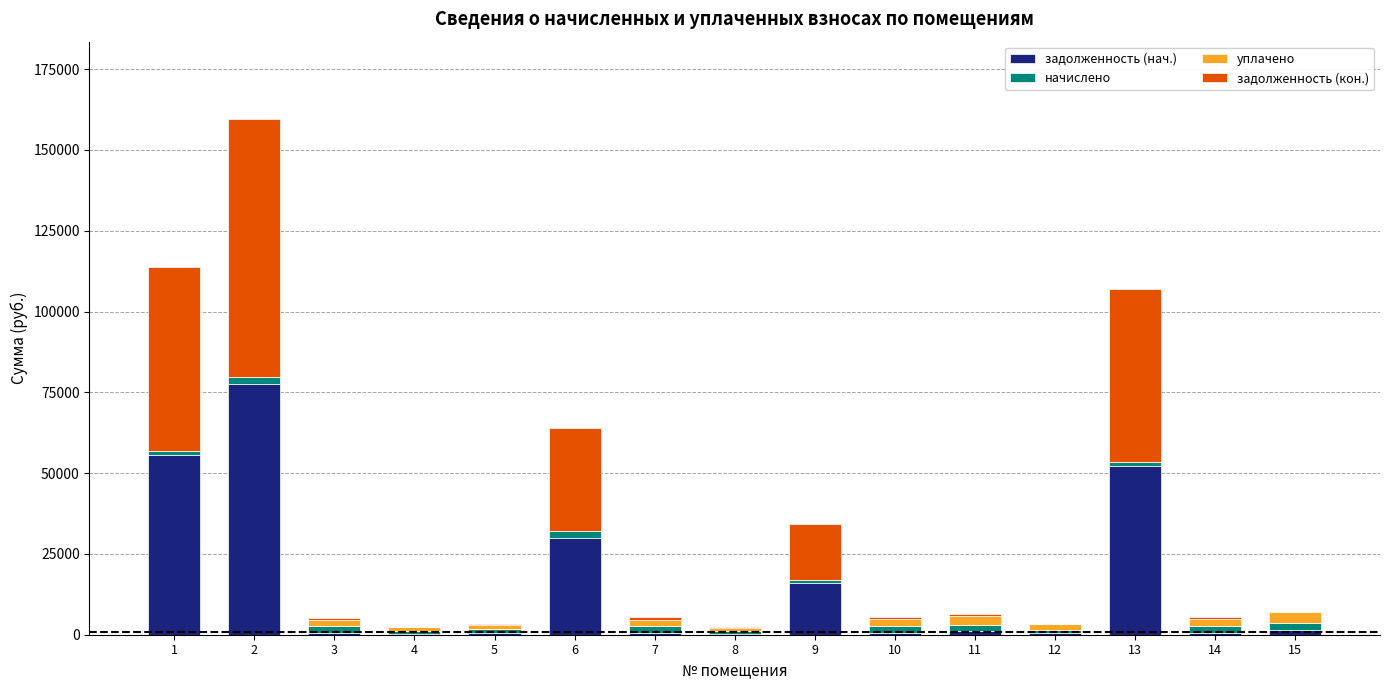

What is the highest value of the задолженность (нач.) series?

77712.8